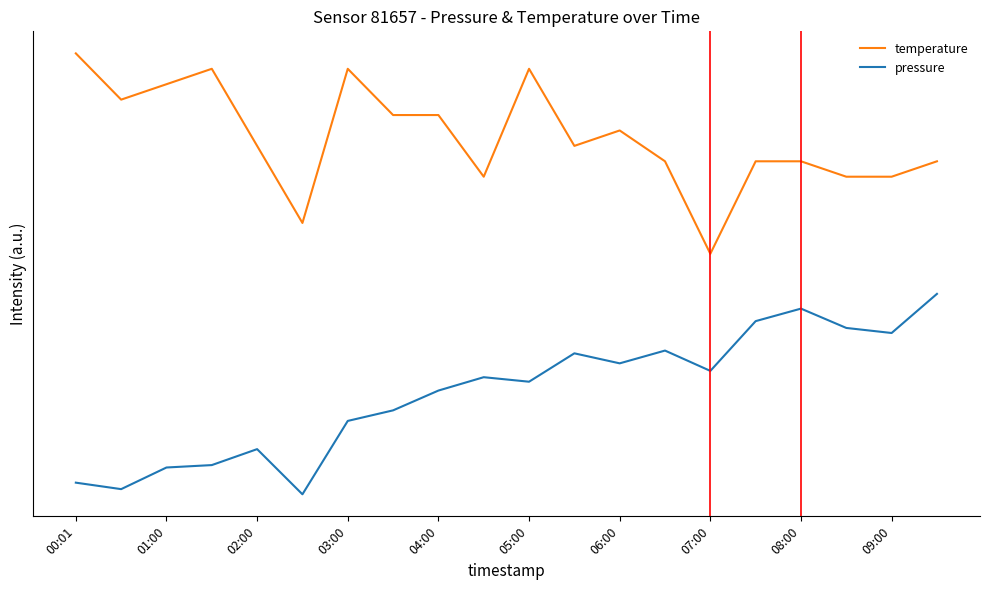

What are all the series names shown in the legend?

temperature, pressure